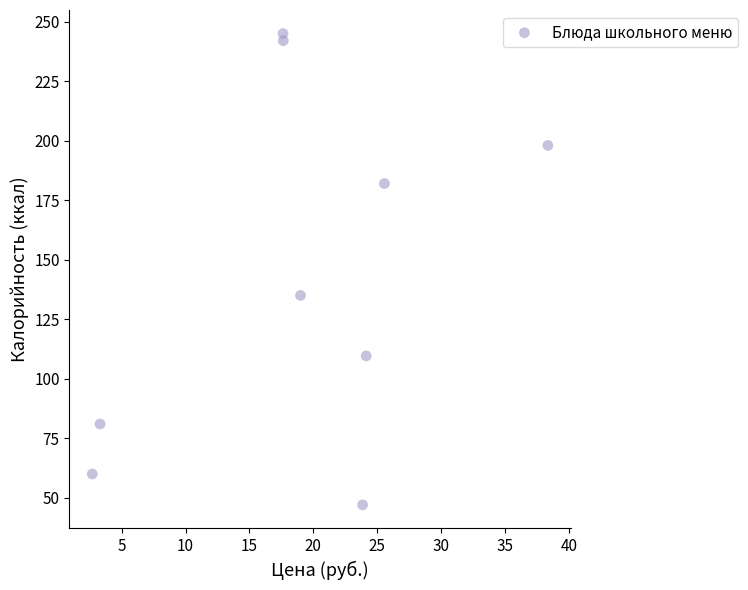

What Y value in the scatter plot is closest to 146?

135.0